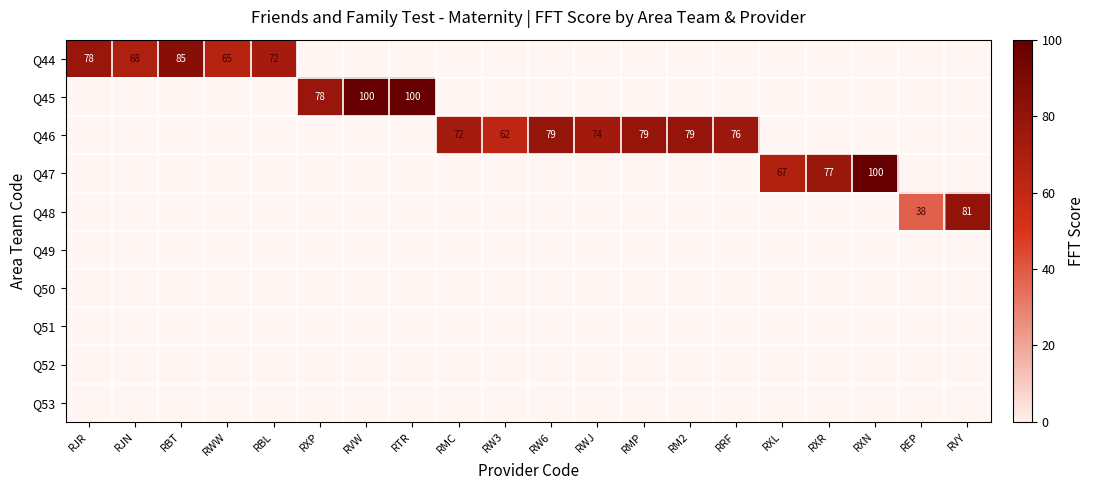

What is the maximum value shown in the chart?

100.0